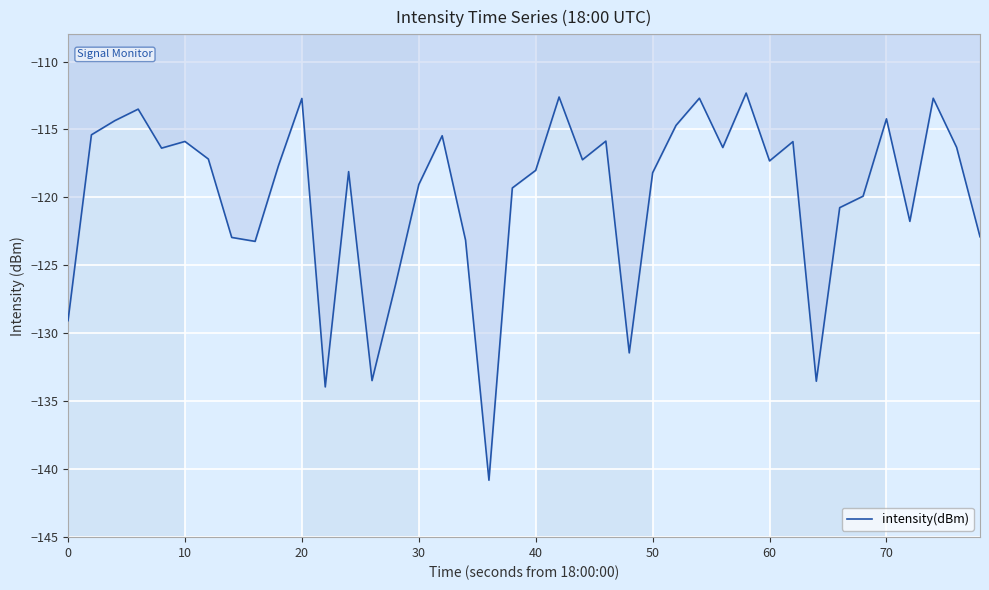

What is the sum of all values?

-4792.7